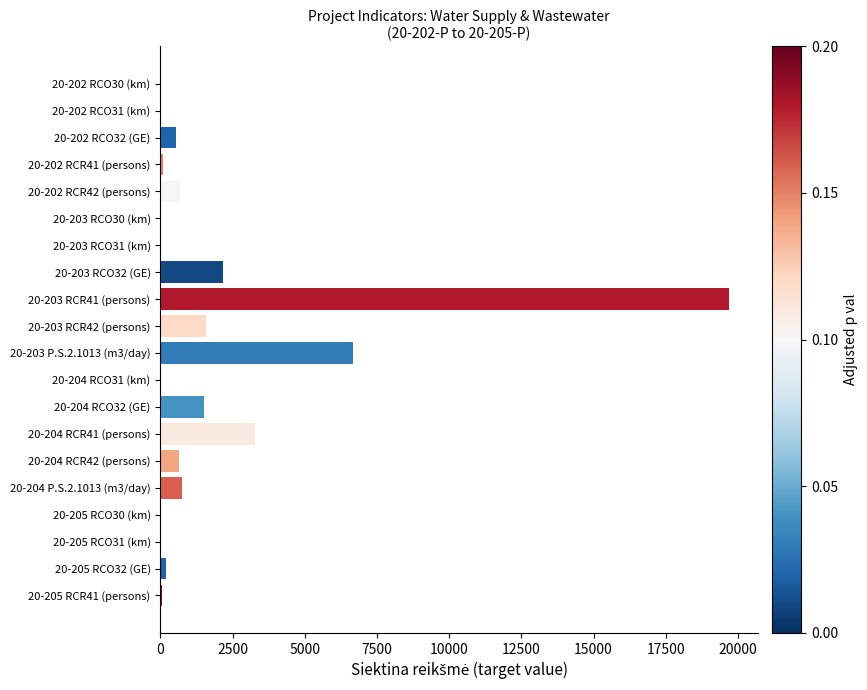

Which label corresponds to the largest value in the chart?

20-203 RCR41 (persons)